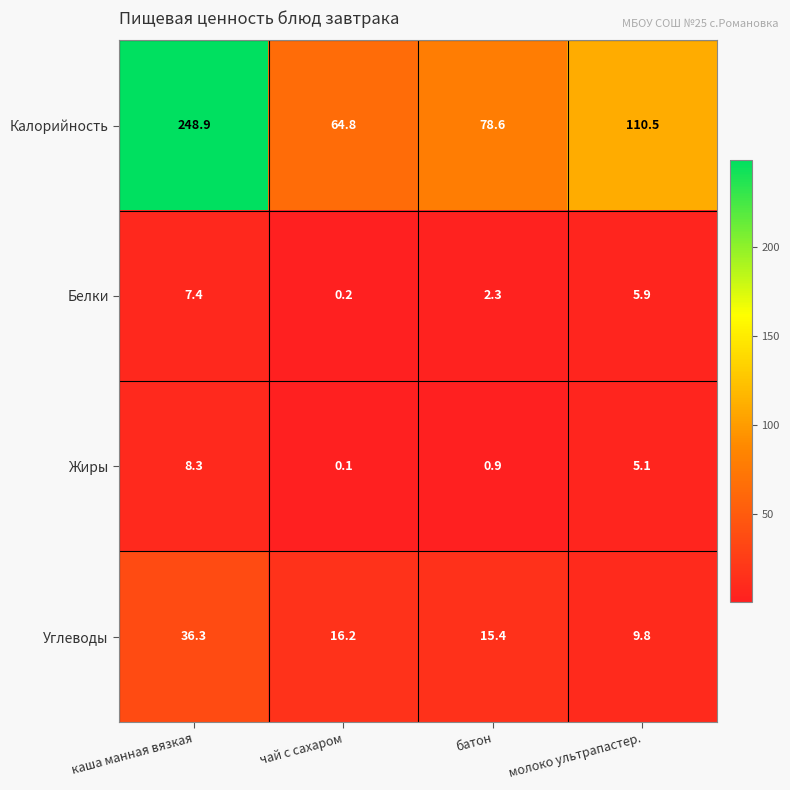

Is it true that Углеводы equals 7.7 at чай с сахаром?

False